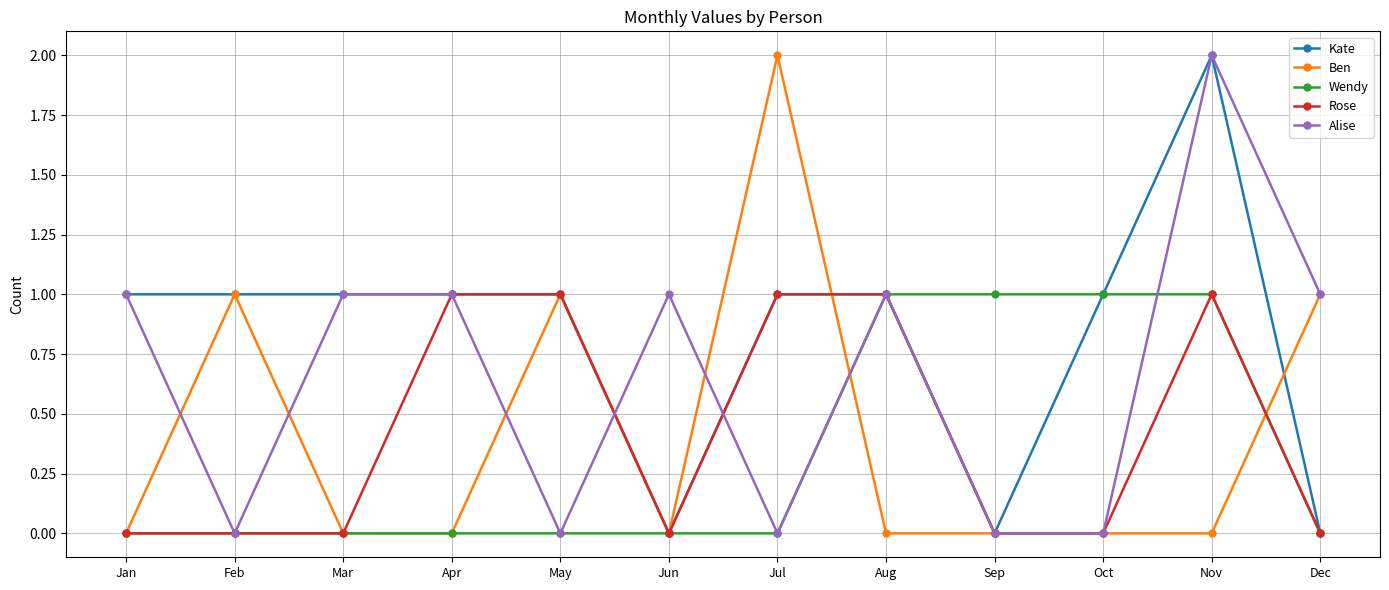

Is it true that Alise equals 1 at Jan?

True